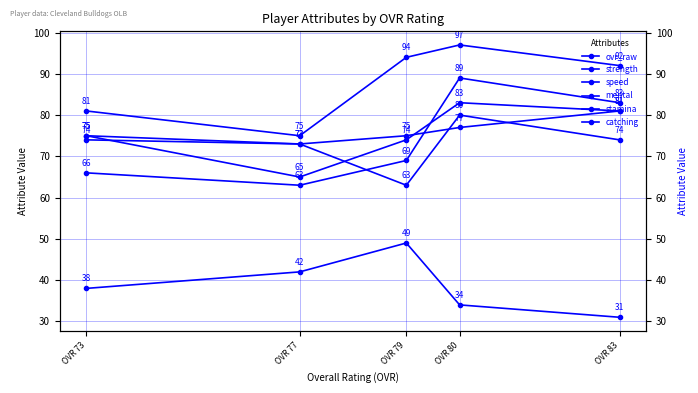

Is it true that stamina equals 101 at OVR 77?

False